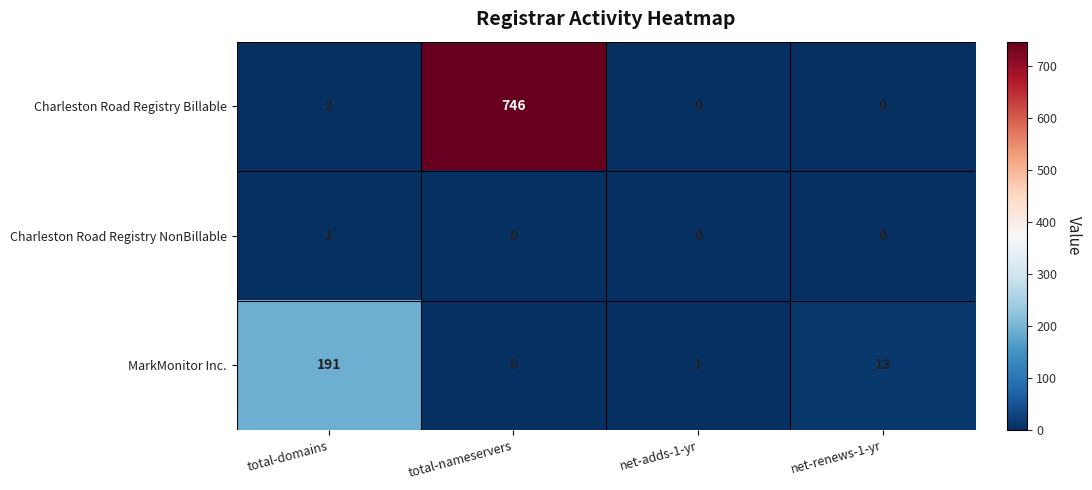

Count the number of categories in the chart.

4